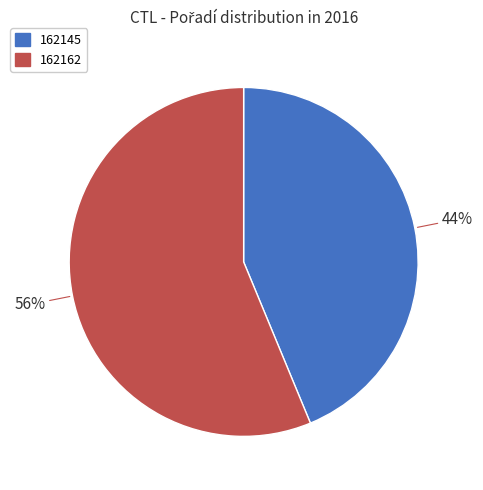

Do 162145 and 162162 together represent more than half of the pie?

Yes